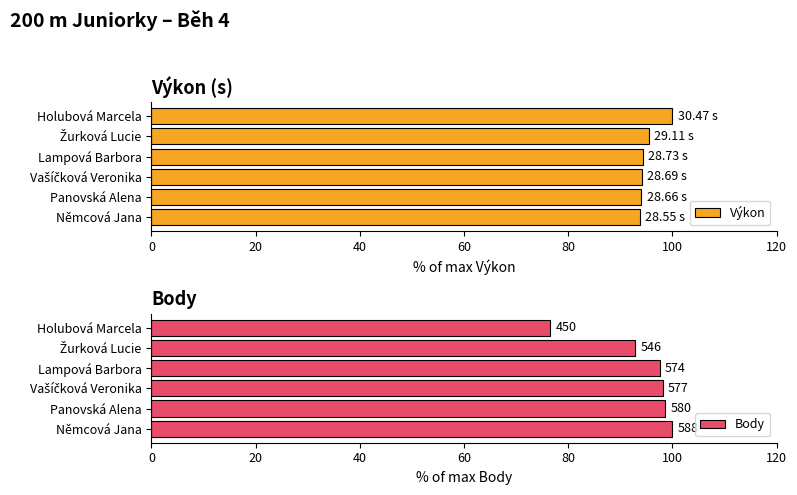

What is the difference between the second highest and second lowest values in the Výkon series?

1.5